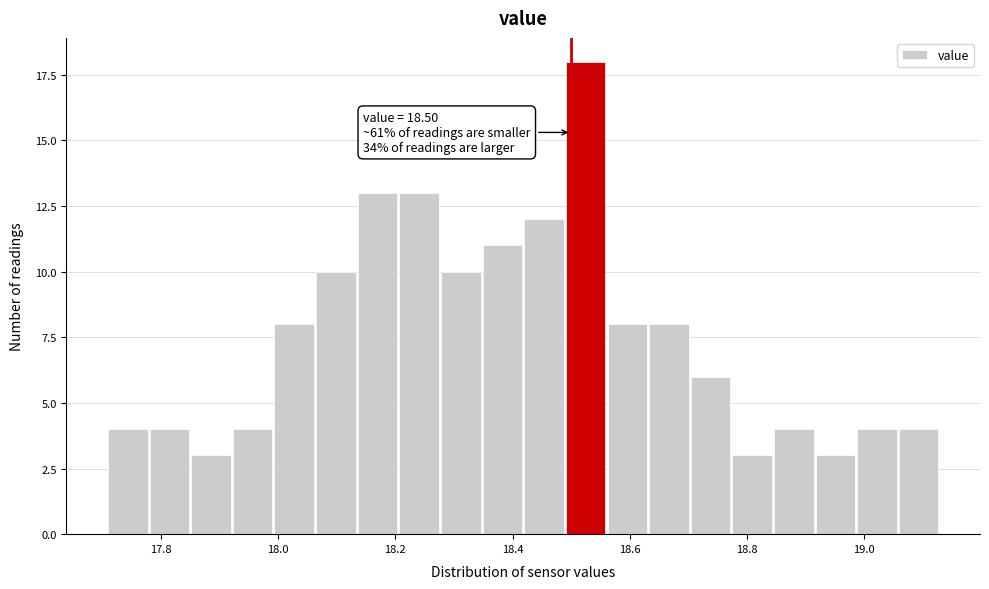

Read against the x-axis, roughly where is the centre of the tallest bar?

18.52